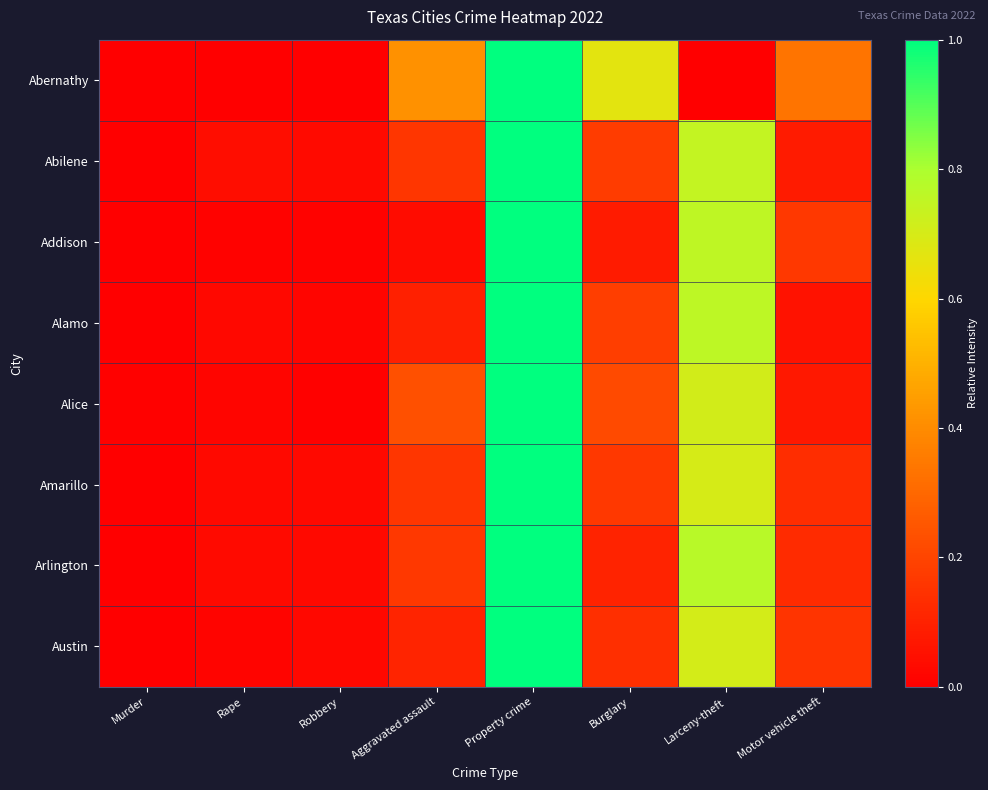

Count the number of categories in the chart.

8